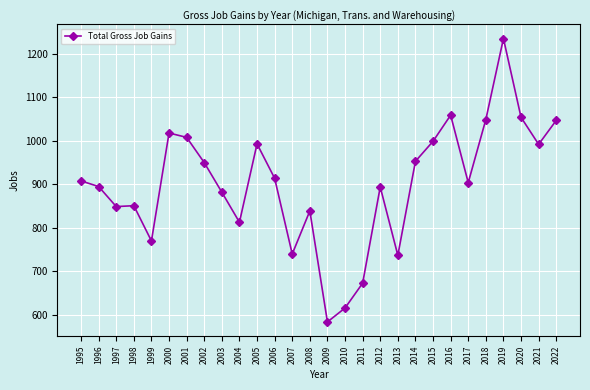

Does the chart have visible grid lines?

Yes